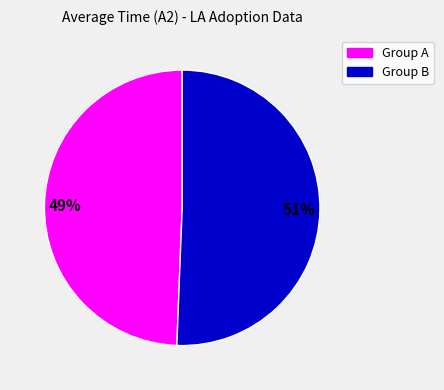

Does any single category account for the majority?

Yes